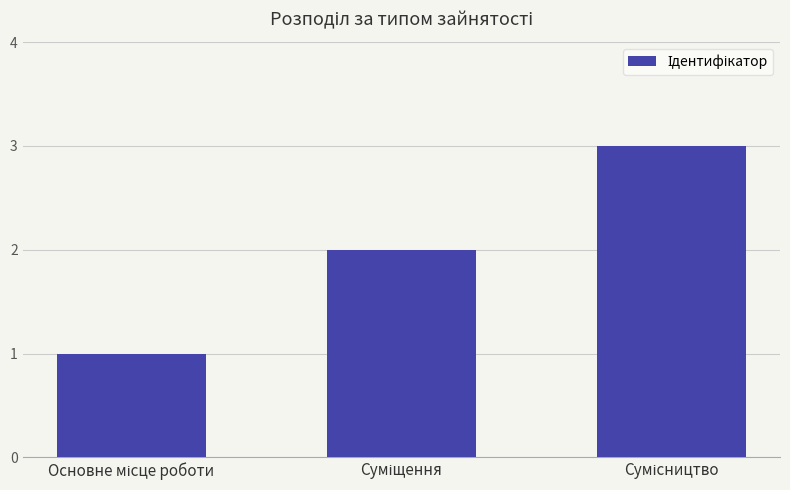

What is the greatest value displayed?

3